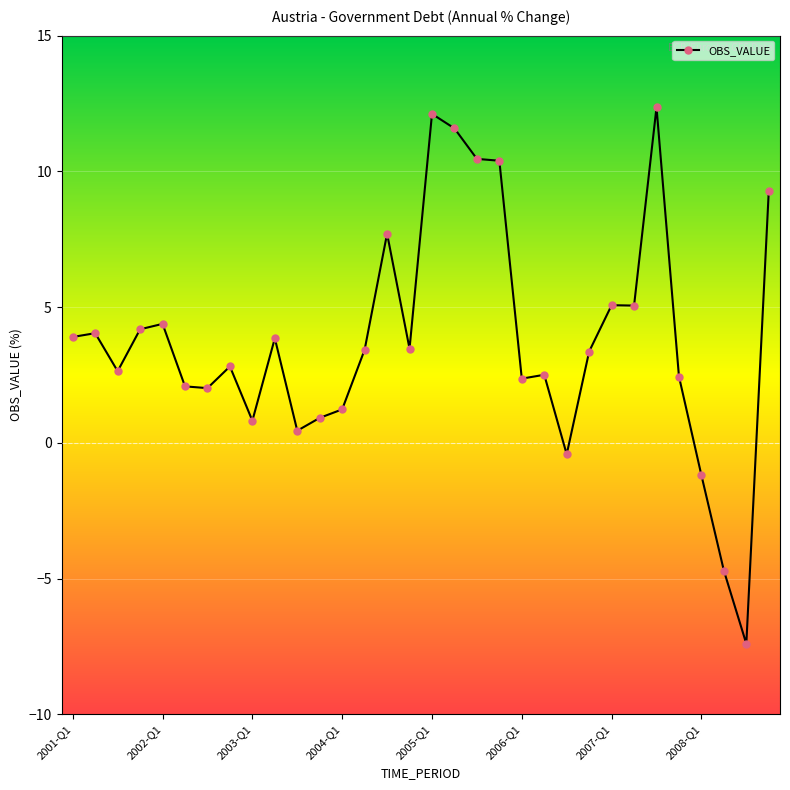

What is the value of the 14th point from the left?

3.4